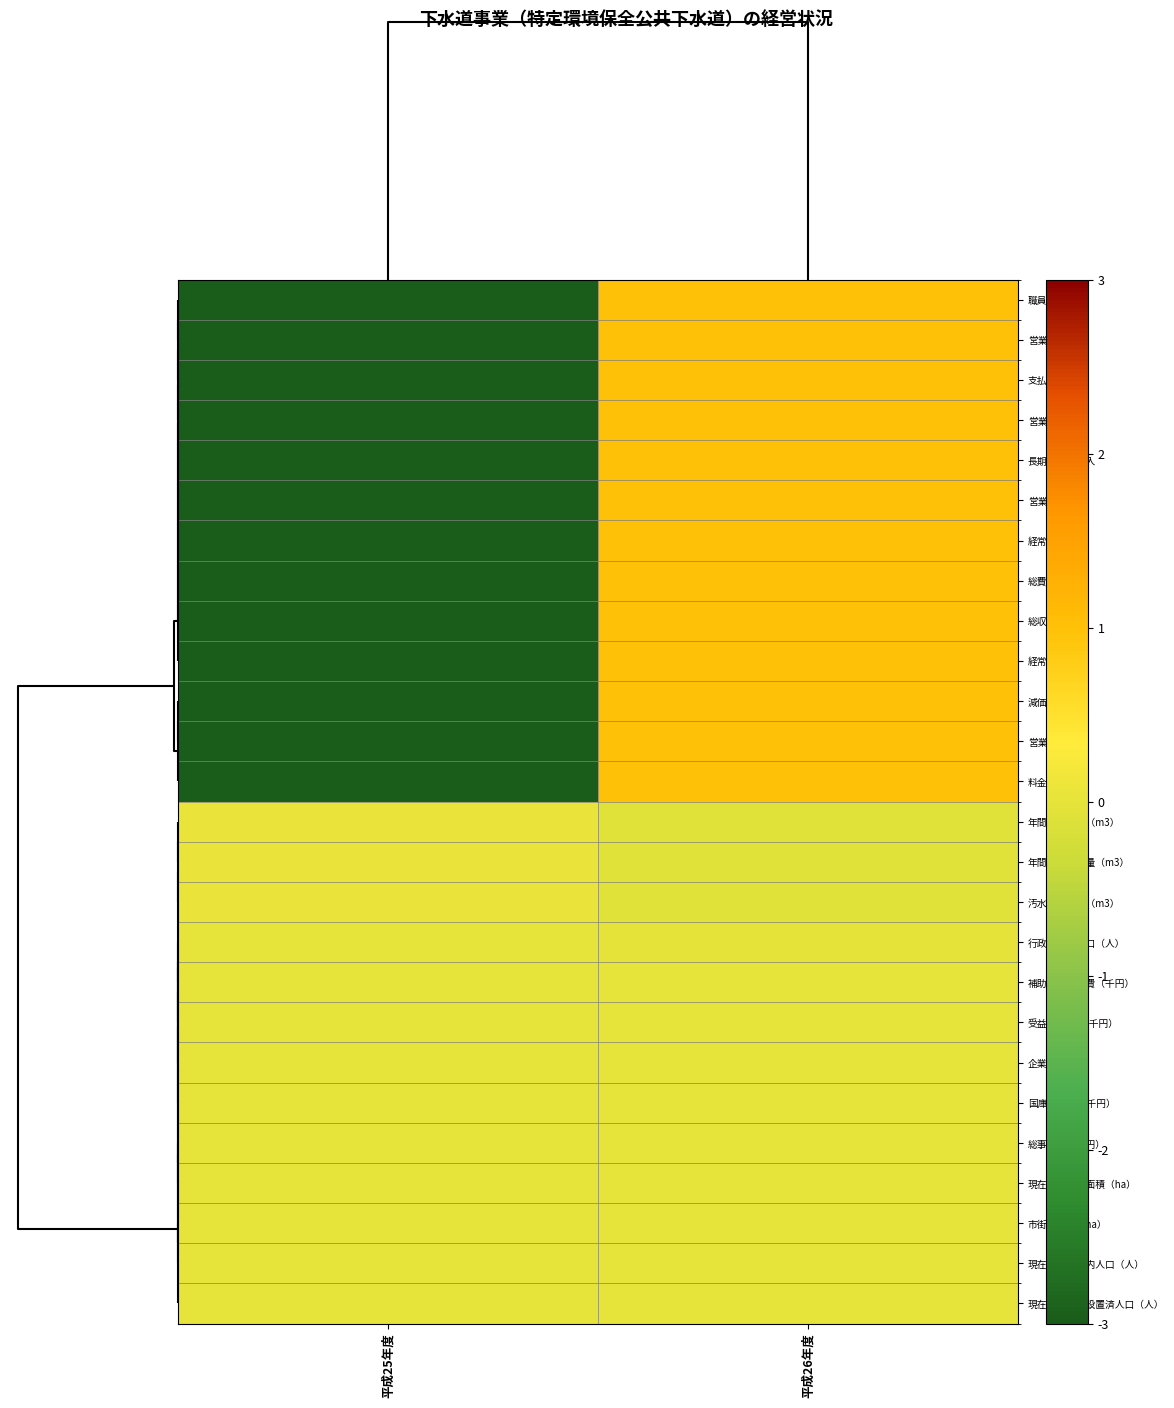

Reading left to right, extract all data points from this chart.

職員給与費: 平成25年度=-3.0	平成26年度=1.0
営業外費用: 平成25年度=-3.0	平成26年度=1.0
支払利息: 平成25年度=-3.0	平成26年度=1.0
営業外収益: 平成25年度=-3.0	平成26年度=1.0
長期前受金戻入: 平成25年度=-3.0	平成26年度=1.0
営業費用: 平成25年度=-3.0	平成26年度=1.0
経常費用: 平成25年度=-3.0	平成26年度=1.0
総費用: 平成25年度=-3.0	平成26年度=1.0
総収益: 平成25年度=-3.0	平成26年度=1.0
経常収益: 平成25年度=-3.0	平成26年度=1.0
減価償却費: 平成25年度=-3.0	平成26年度=1.0
営業収益: 平成25年度=-3.0	平成26年度=1.0
料金収入: 平成25年度=-3.0	平成26年度=1.0
年間有収水量（m3）: 平成25年度=0.1	平成26年度=-0.1
年間総処理水量（m3）: 平成25年度=0.1	平成26年度=-0.1
汚水処理水量（m3）: 平成25年度=0.1	平成26年度=-0.1
行政区域内人口（人）: 平成25年度=0.0	平成26年度=-0.0
補助対象事業費（千円）: 平成25年度=0.0	平成26年度=0.0
受益者負担金(千円）: 平成25年度=0.0	平成26年度=0.0
企業債（千円）: 平成25年度=0.0	平成26年度=0.0
国庫補助金（千円）: 平成25年度=0.0	平成26年度=0.0
総事業費（千円）: 平成25年度=0.0	平成26年度=0.0
現在処理区域面積（ha）: 平成25年度=0.0	平成26年度=0.0
市街地面積（ha）: 平成25年度=0.0	平成26年度=0.0
現在処理区域内人口（人）: 平成25年度=0.0	平成26年度=0.0
現在水洗便所設置済人口（人）: 平成25年度=0.0	平成26年度=0.0